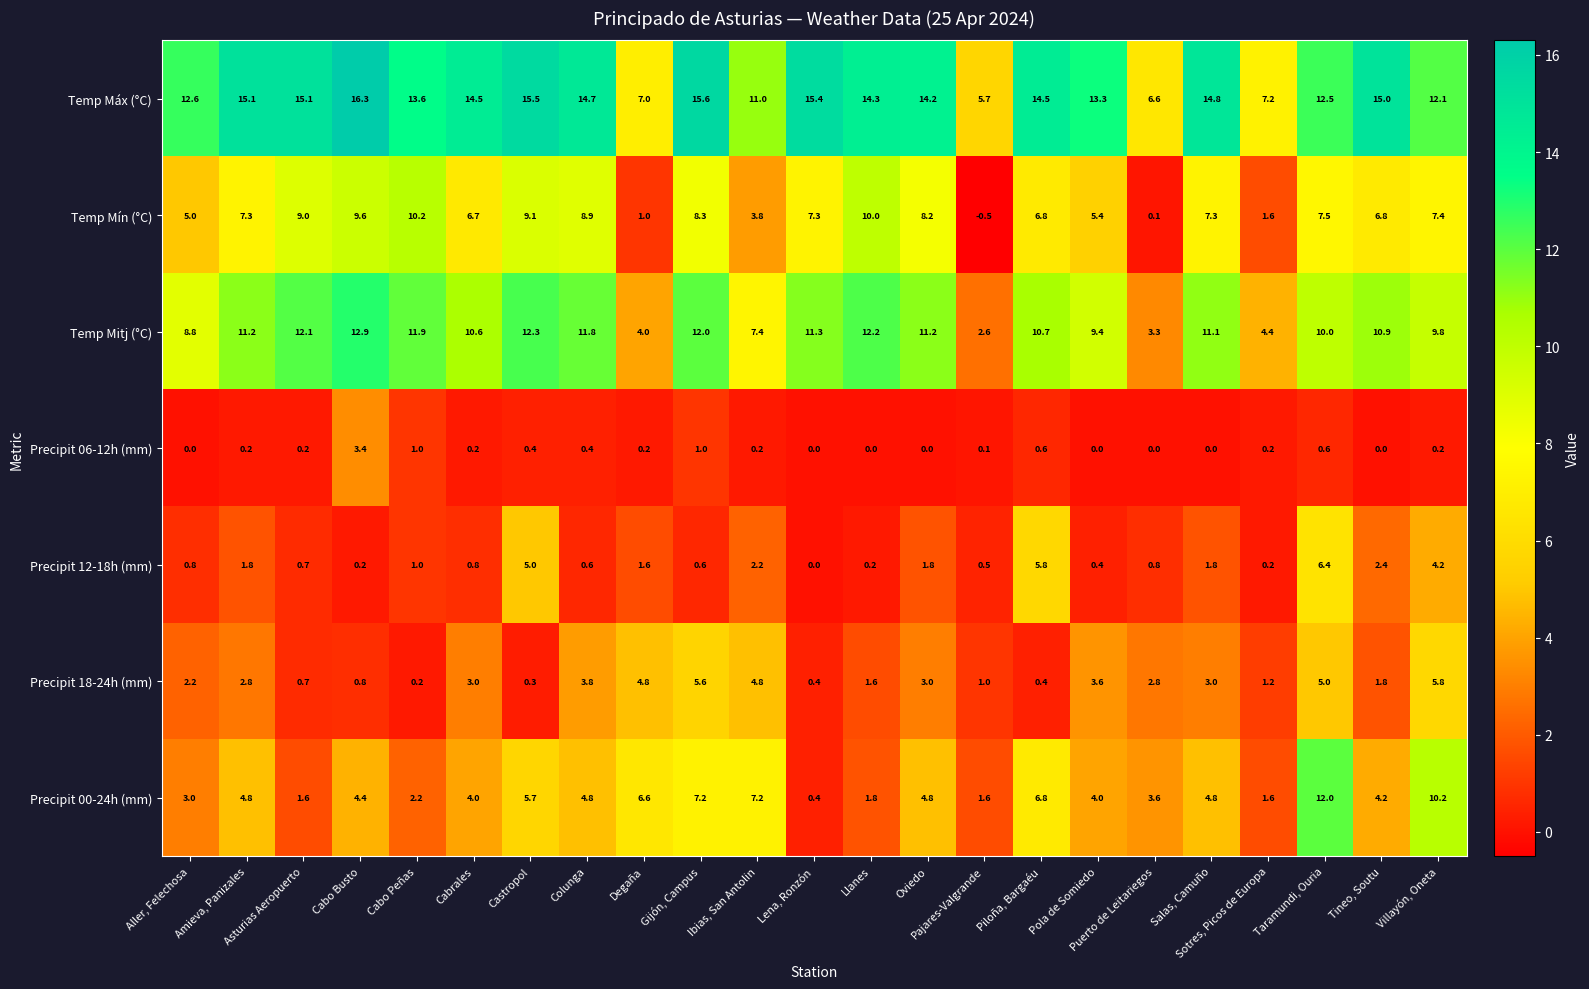

Rank the series at Pajares-Valgrande from lowest to highest value.

Temp Mín (°C), Precipit 06-12h (mm), Precipit 12-18h (mm), Precipit 18-24h (mm), Precipit 00-24h (mm), Temp Mitj (°C), Temp Máx (°C)